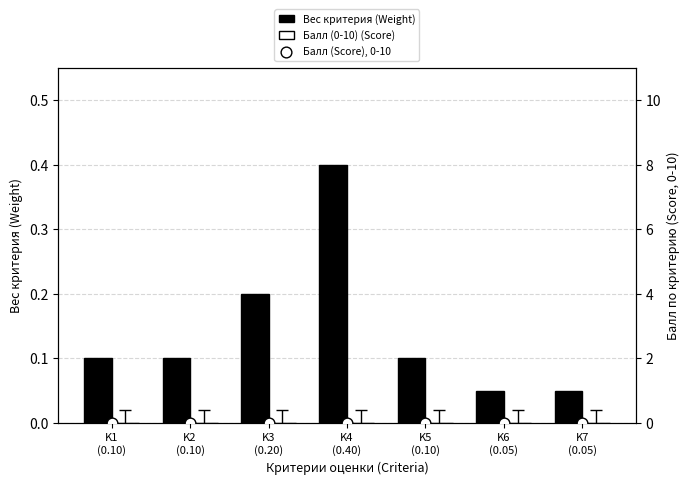

What is the total value across all series at K3
(0.20)?

0.2